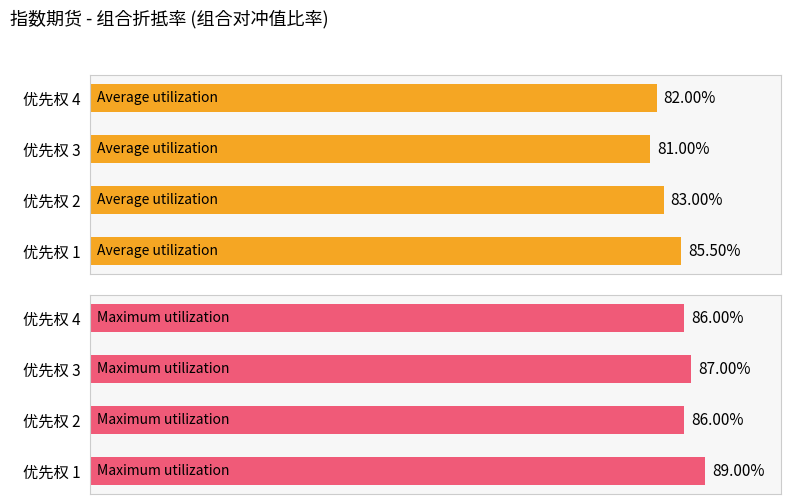

Count the Maximum utilization values in the range 0 to 1.

4